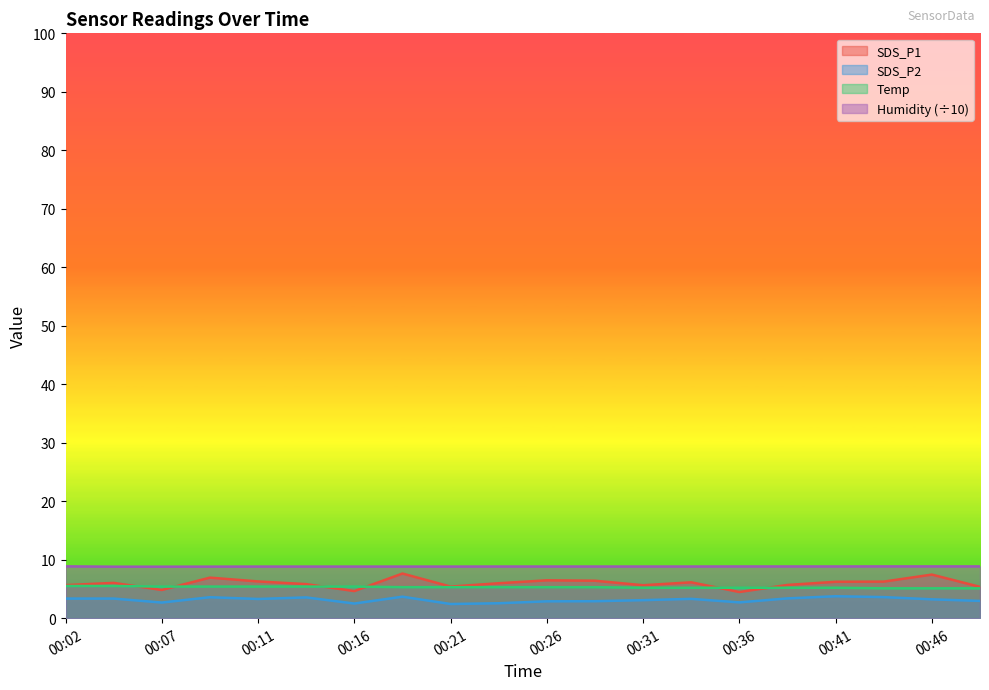

At which category is the sum across all series the highest?

00:19